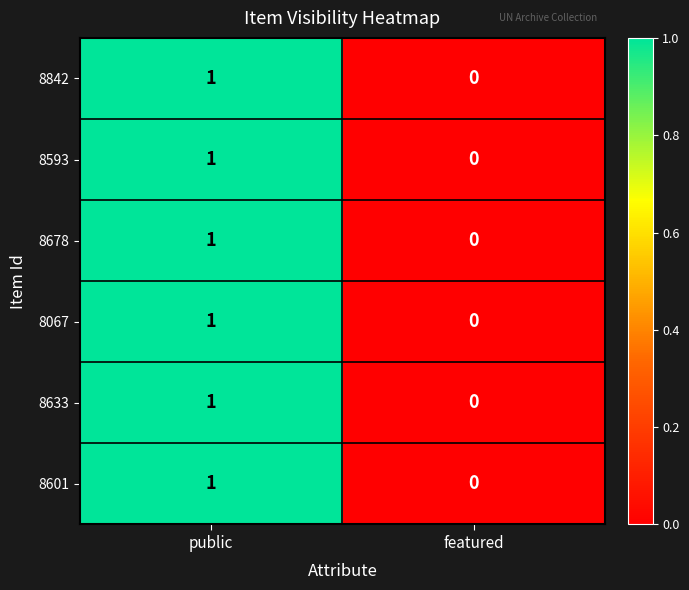

At which label is 8633 closest to 0?

featured